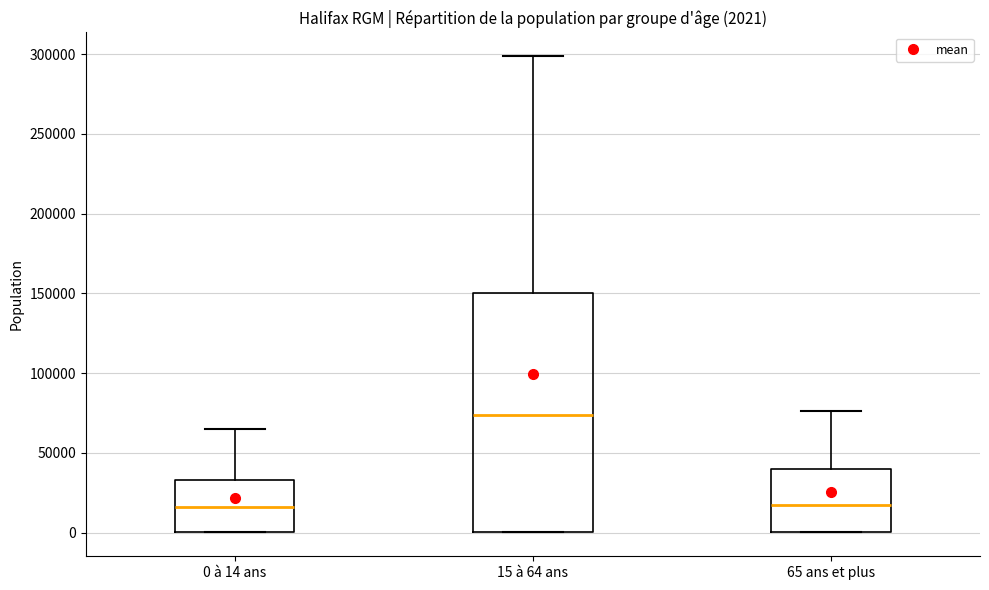

Comparing the boxes themselves (not the whiskers), which one is the tallest?

15 à 64 ans